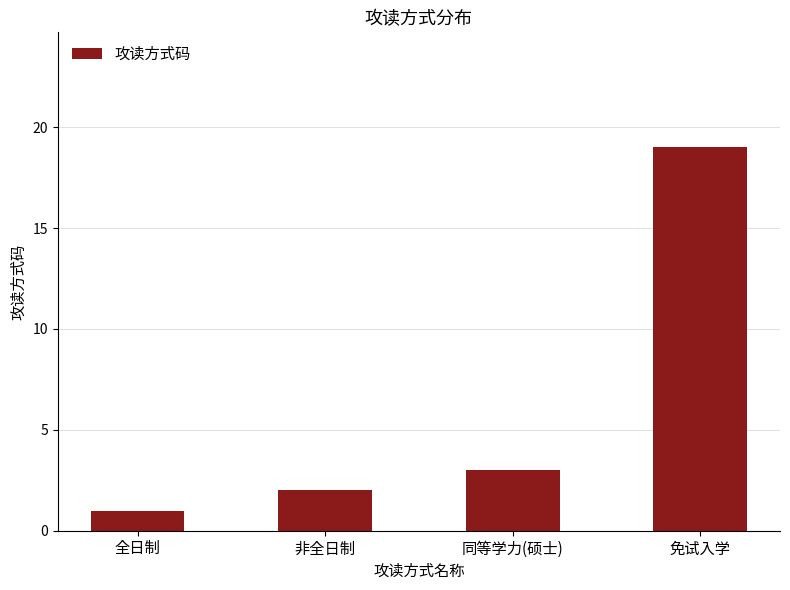

Rank the categories by value from lowest to highest.

全日制, 非全日制, 同等学力(硕士), 免试入学